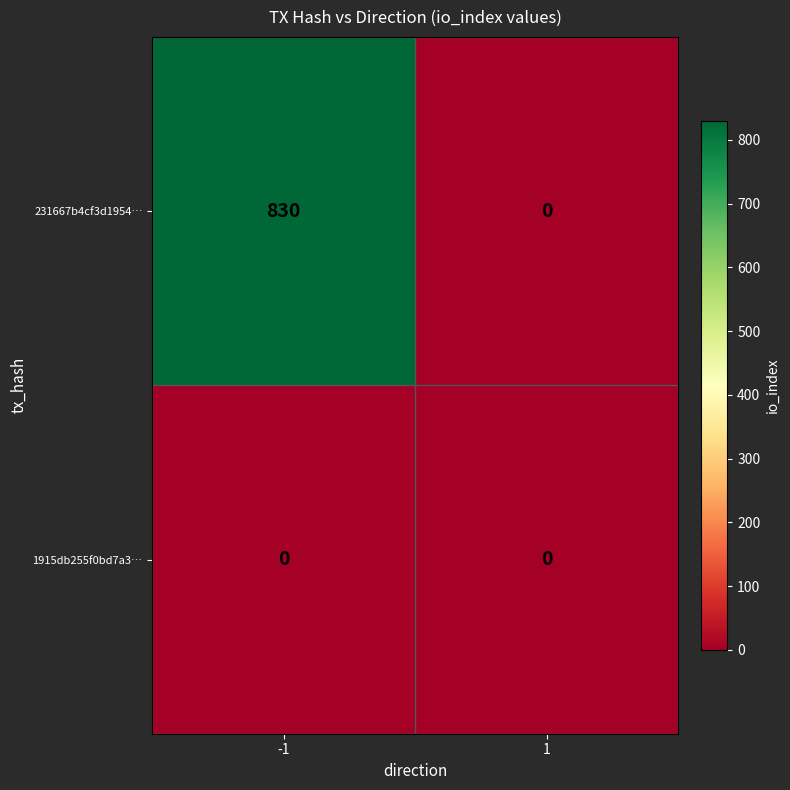

What is the greatest value displayed?

830